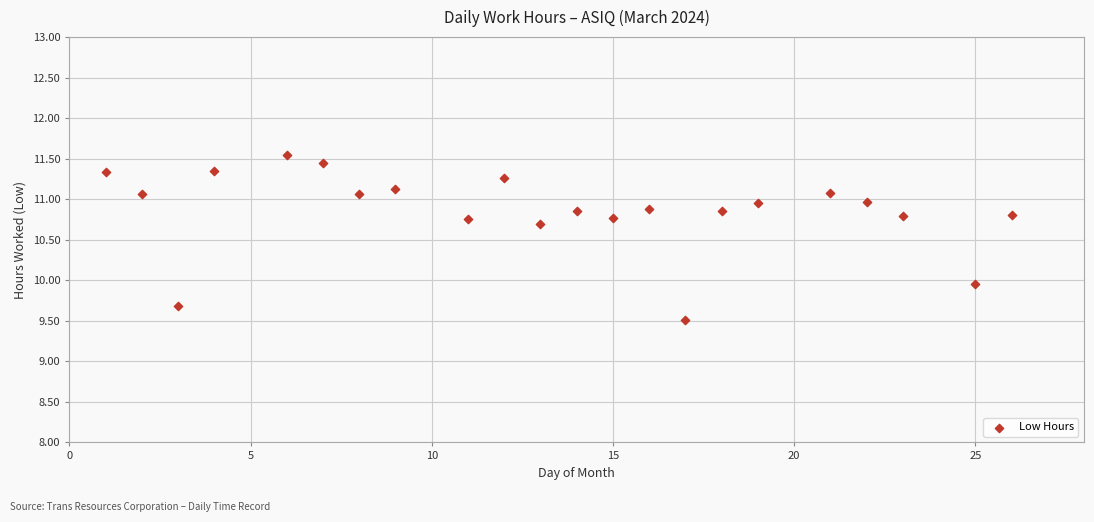

What is the range of Y values (max minus min)?

2.0